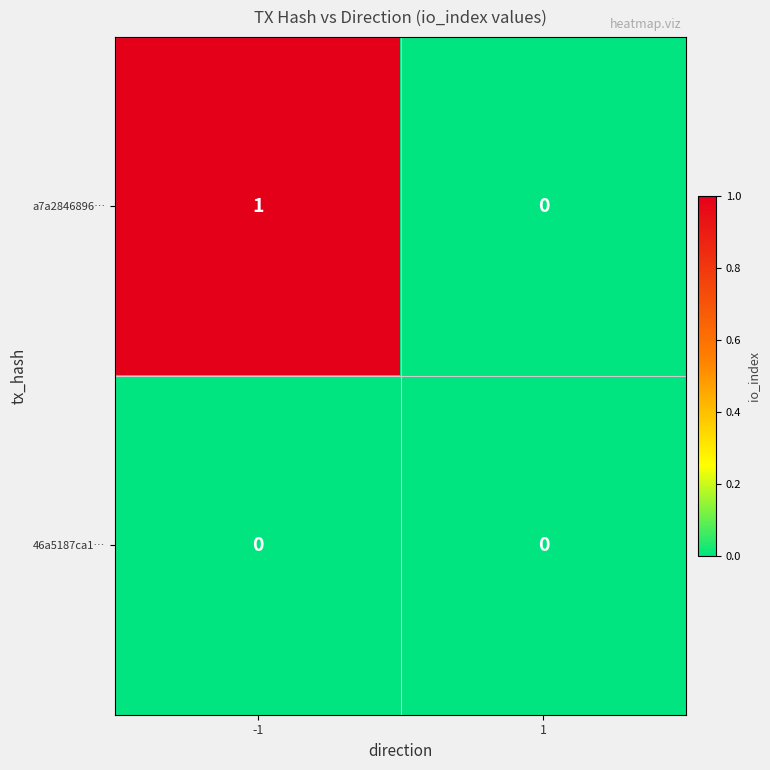

Rank the series by their average value, from lowest to highest.

46a5187ca1…, a7a2846896…